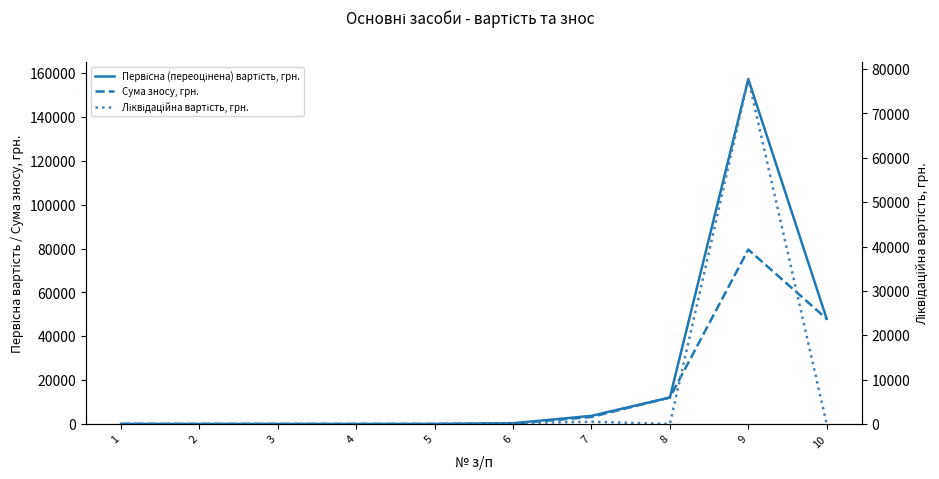

At how many categories does at least one series exceed 89423?

1